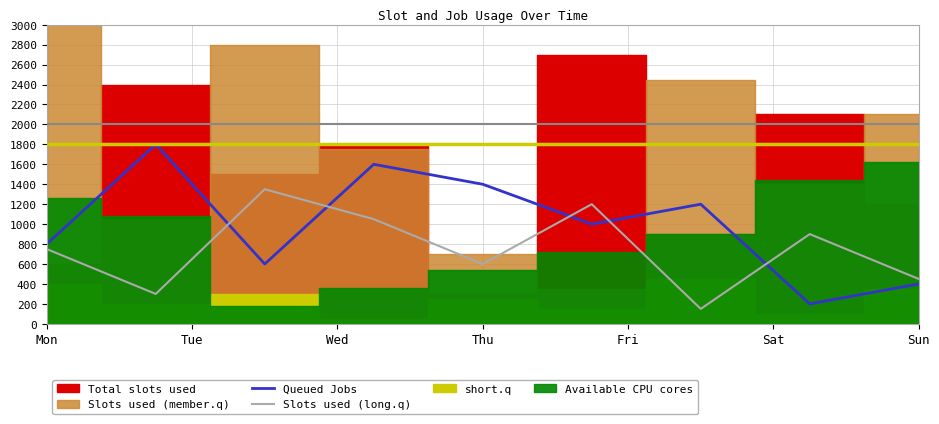

The Slots used (long.q) series shows 801 at Sun. True or false?

False